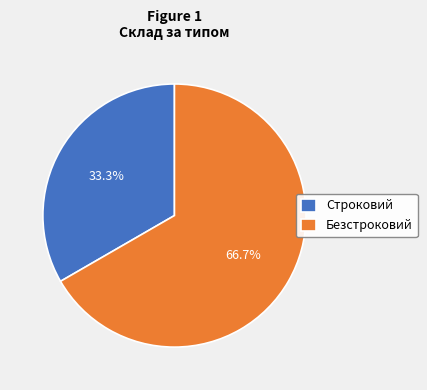

To the nearest percent, what is the combined percentage of Безстроковий and Строковий?

100%